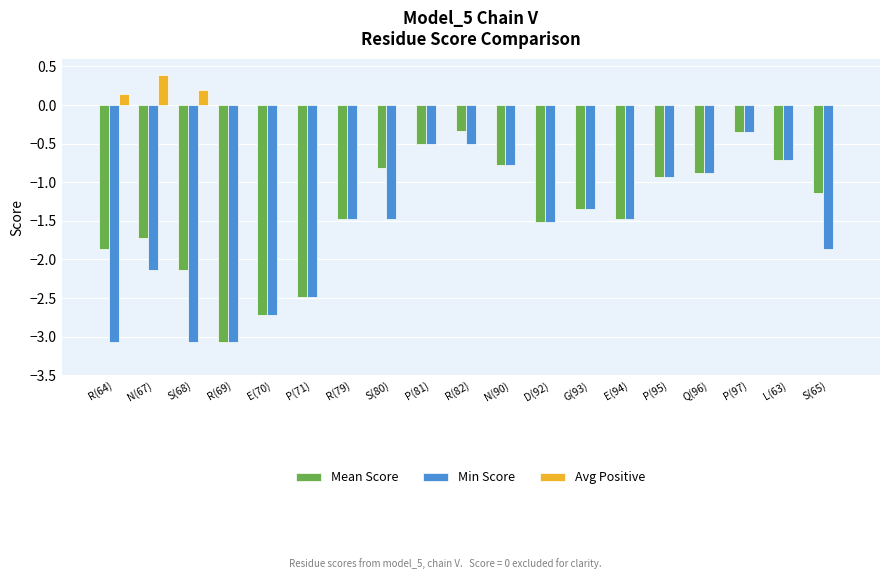

The value of Min Score at P(71) is -1.4. True or false?

False